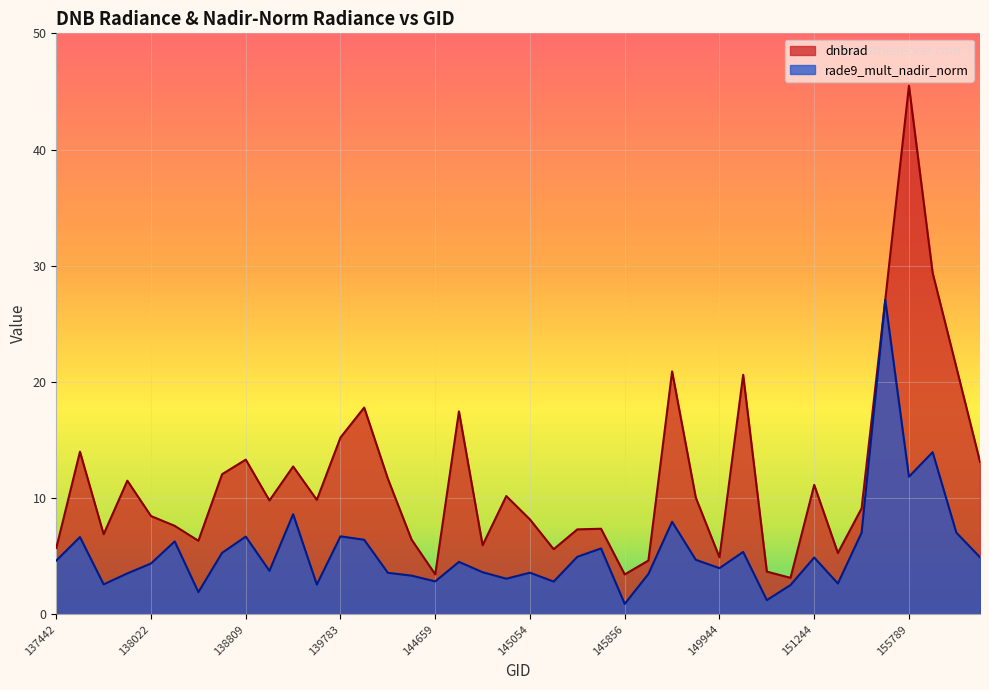

What is the total value across all series at 150144?

4.9